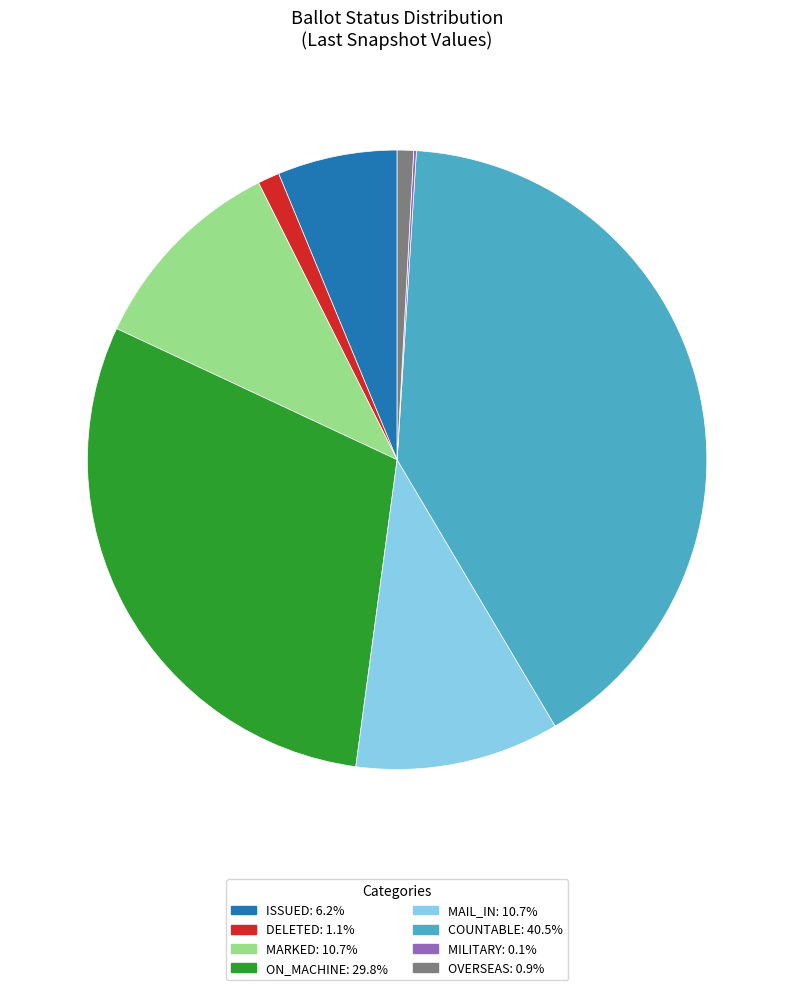

Is there a majority slice in this chart?

No